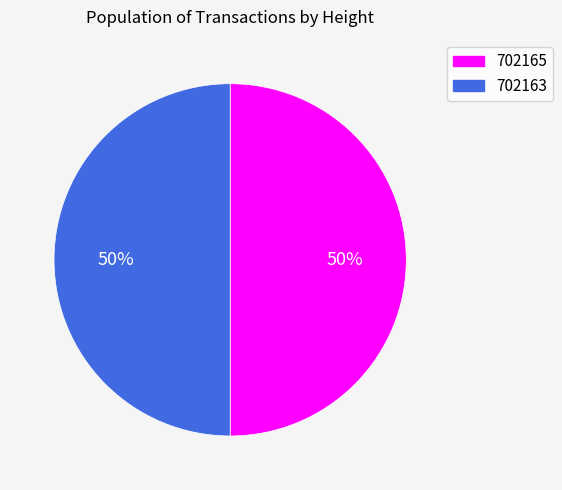

What is the ratio of the value at 702165 to the value at 702163?

1.0